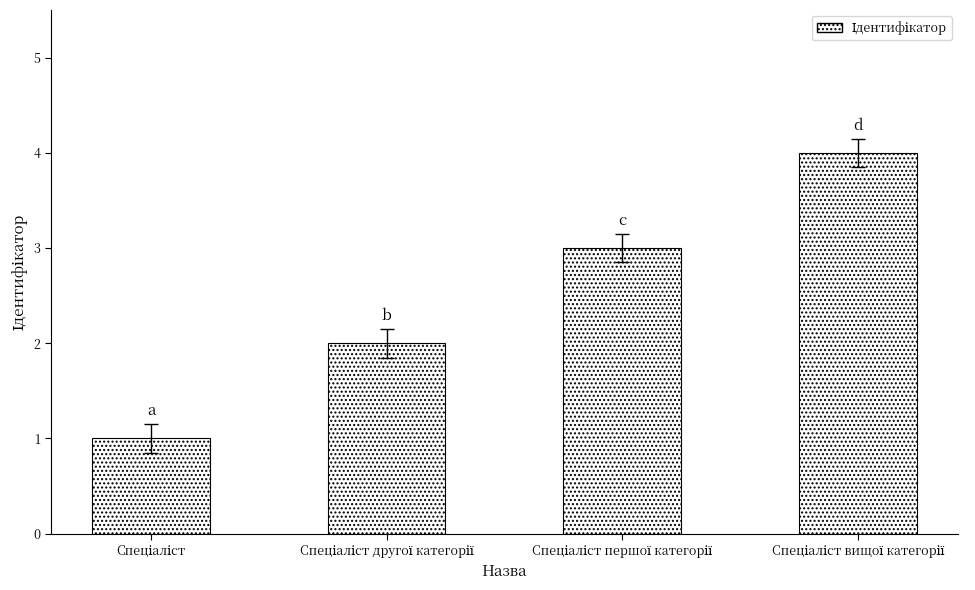

What is the maximum value shown in the chart?

4